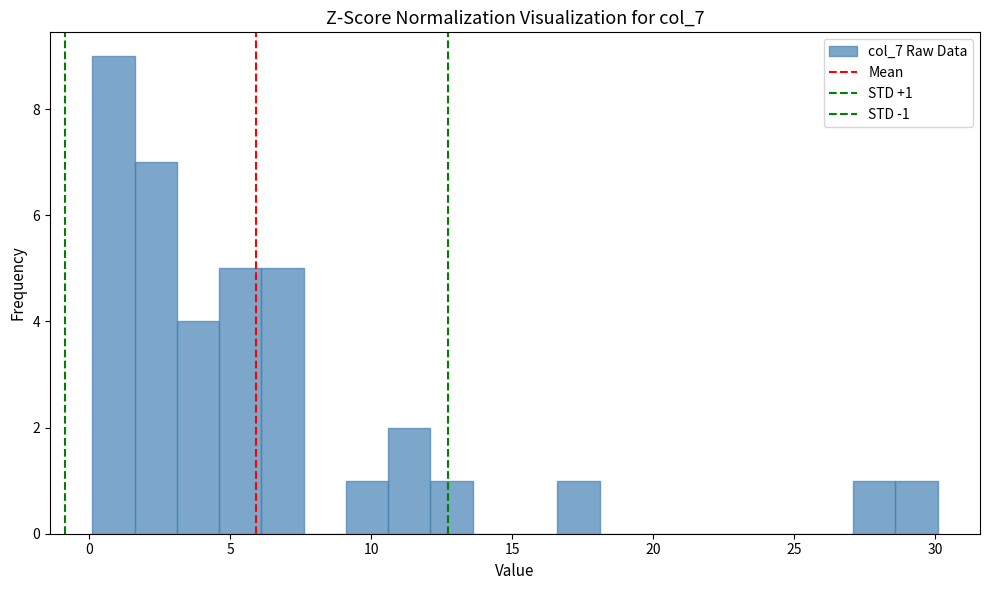

Around what value on the x-axis is the tallest bar? Give the approximate position of its centre, as read against the axis.

1.0